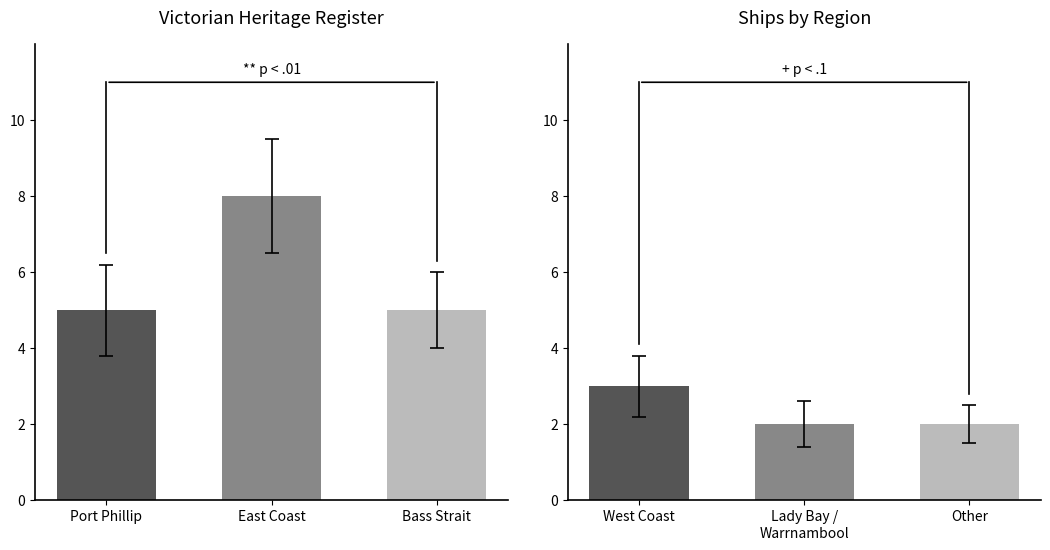

What is the greatest value displayed?

8